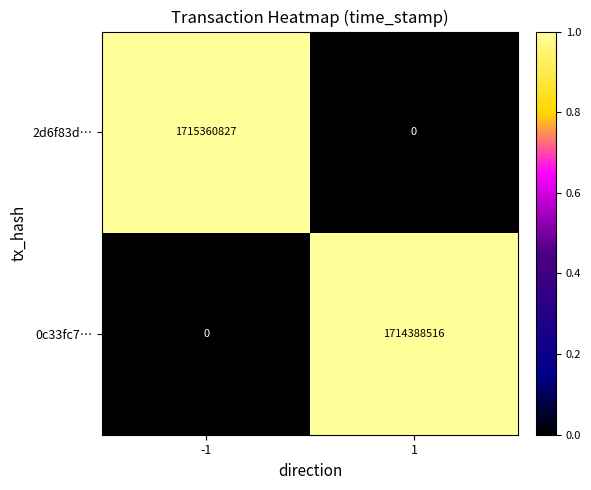

Reading left to right, transcribe all the data shown in this chart.

2d6f83d…: -1=1715360827	1=0
0c33fc7…: -1=0	1=1714388516